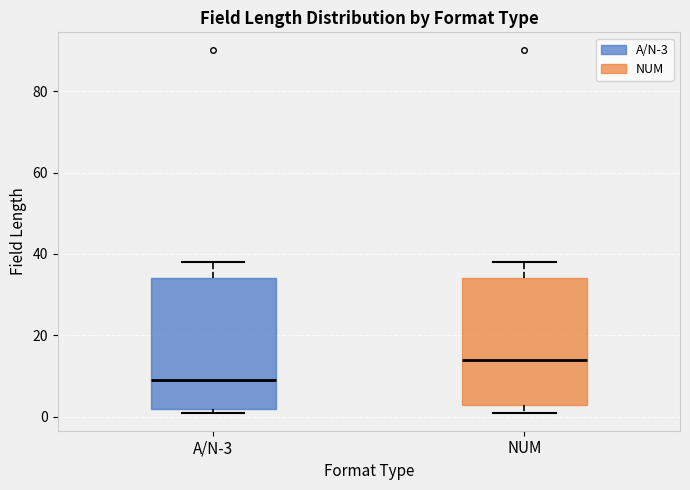

Reading left to right, transcribe this box plot: for each box, give where its median line is, the range the box spans, and where its two whiskers end, as read against the y-axis. The values are not printed on the chart, so give them approximately, as read against the axis.

A/N-3: median 10, box 2 to 34, whiskers 2 (just below the box's lower edge) to 38
NUM: median 14, box 2 to 34, whiskers 2 (just below the box's lower edge) to 38